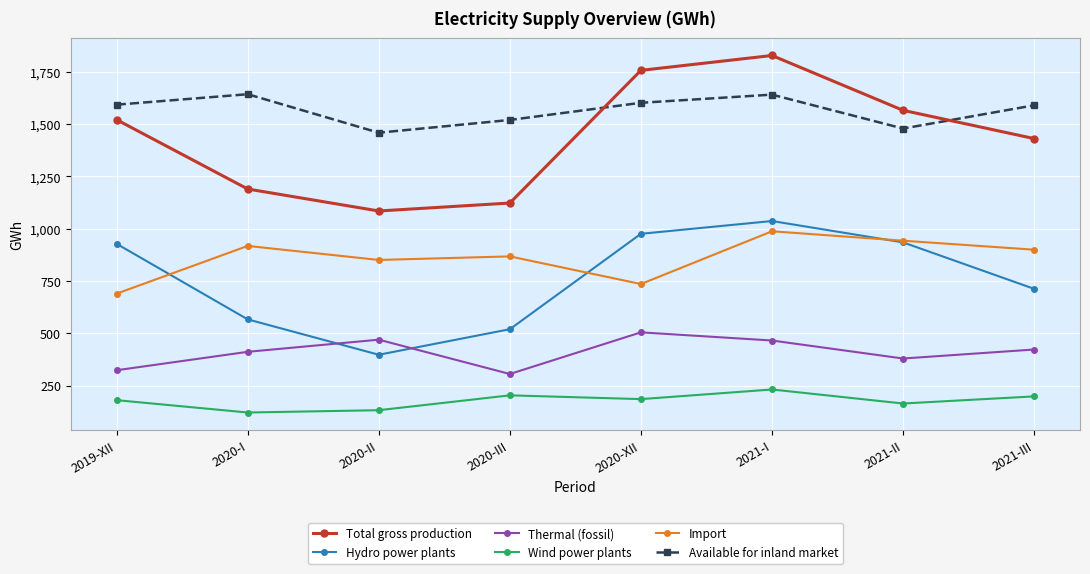

What position from the left is 2021-I?

6